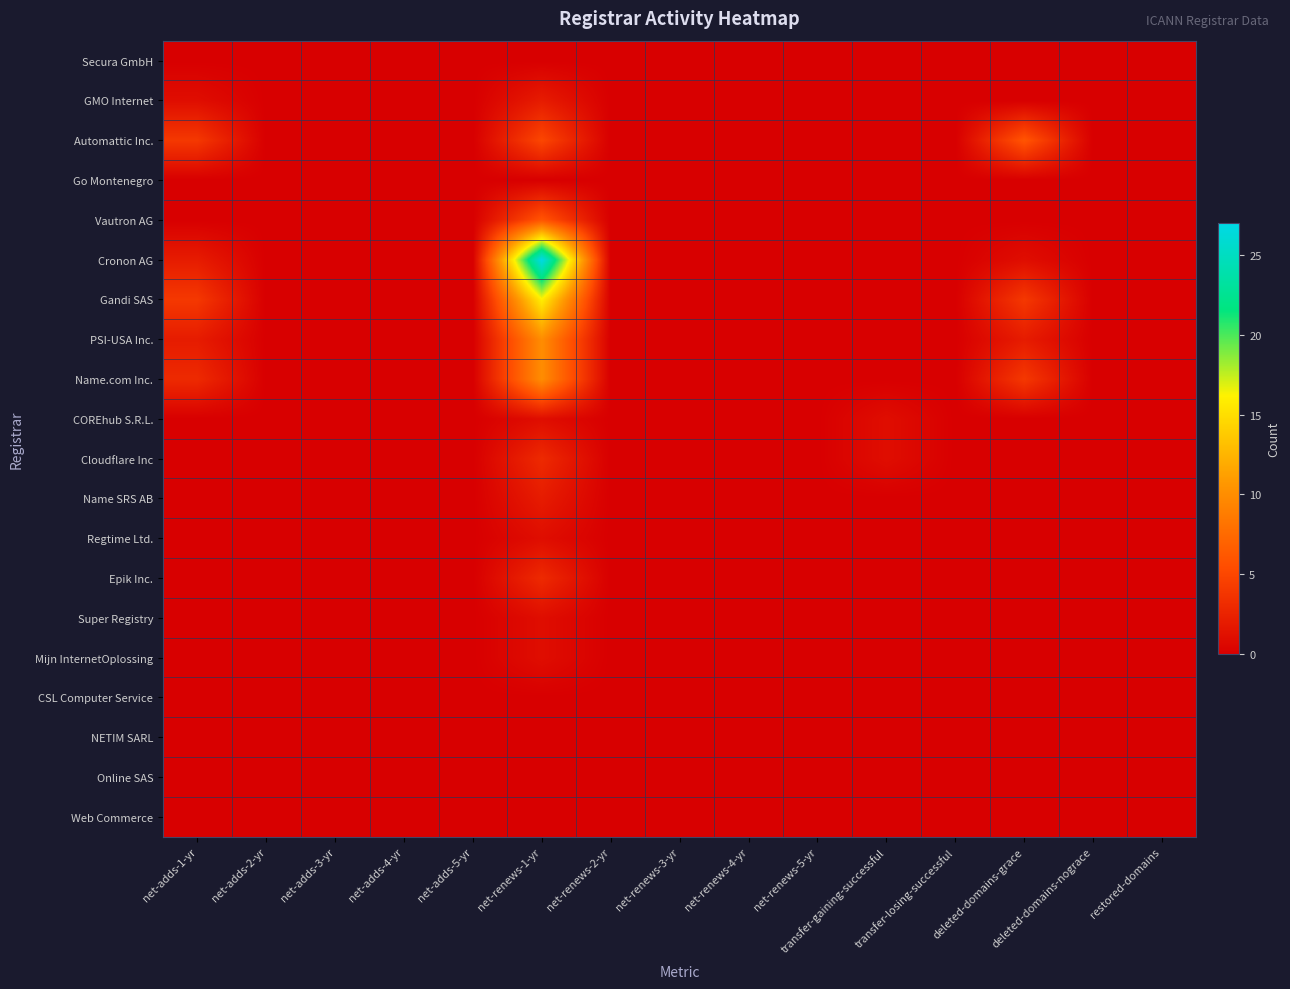

Reading left to right, extract all data points from this chart.

Secura GmbH: net-adds-1-yr=0	net-adds-2-yr=0	net-adds-3-yr=0	net-adds-4-yr=0	net-adds-5-yr=0	net-renews-1-yr=0	net-renews-2-yr=0	net-renews-3-yr=0	net-renews-4-yr=0	net-renews-5-yr=0	transfer-gaining-successful=0	transfer-losing-successful=0	deleted-domains-grace=0	deleted-domains-nograce=0	restored-domains=0
GMO Internet: net-adds-1-yr=1	net-adds-2-yr=0	net-adds-3-yr=0	net-adds-4-yr=0	net-adds-5-yr=0	net-renews-1-yr=2	net-renews-2-yr=0	net-renews-3-yr=0	net-renews-4-yr=0	net-renews-5-yr=0	transfer-gaining-successful=0	transfer-losing-successful=0	deleted-domains-grace=0	deleted-domains-nograce=0	restored-domains=0
Automattic Inc.: net-adds-1-yr=4	net-adds-2-yr=0	net-adds-3-yr=0	net-adds-4-yr=0	net-adds-5-yr=0	net-renews-1-yr=5	net-renews-2-yr=0	net-renews-3-yr=0	net-renews-4-yr=0	net-renews-5-yr=0	transfer-gaining-successful=0	transfer-losing-successful=0	deleted-domains-grace=6	deleted-domains-nograce=0	restored-domains=0
Go Montenegro: net-adds-1-yr=0	net-adds-2-yr=0	net-adds-3-yr=0	net-adds-4-yr=0	net-adds-5-yr=0	net-renews-1-yr=0	net-renews-2-yr=0	net-renews-3-yr=0	net-renews-4-yr=0	net-renews-5-yr=0	transfer-gaining-successful=0	transfer-losing-successful=0	deleted-domains-grace=0	deleted-domains-nograce=0	restored-domains=0
Vautron AG: net-adds-1-yr=0	net-adds-2-yr=0	net-adds-3-yr=0	net-adds-4-yr=0	net-adds-5-yr=0	net-renews-1-yr=6	net-renews-2-yr=0	net-renews-3-yr=0	net-renews-4-yr=0	net-renews-5-yr=0	transfer-gaining-successful=0	transfer-losing-successful=0	deleted-domains-grace=0	deleted-domains-nograce=0	restored-domains=0
Cronon AG: net-adds-1-yr=2	net-adds-2-yr=0	net-adds-3-yr=0	net-adds-4-yr=0	net-adds-5-yr=0	net-renews-1-yr=27	net-renews-2-yr=0	net-renews-3-yr=0	net-renews-4-yr=0	net-renews-5-yr=0	transfer-gaining-successful=0	transfer-losing-successful=0	deleted-domains-grace=1	deleted-domains-nograce=0	restored-domains=0
Gandi SAS: net-adds-1-yr=4	net-adds-2-yr=0	net-adds-3-yr=0	net-adds-4-yr=0	net-adds-5-yr=0	net-renews-1-yr=16	net-renews-2-yr=0	net-renews-3-yr=0	net-renews-4-yr=0	net-renews-5-yr=0	transfer-gaining-successful=0	transfer-losing-successful=0	deleted-domains-grace=4	deleted-domains-nograce=0	restored-domains=0
PSI-USA Inc.: net-adds-1-yr=2	net-adds-2-yr=0	net-adds-3-yr=0	net-adds-4-yr=0	net-adds-5-yr=0	net-renews-1-yr=10	net-renews-2-yr=0	net-renews-3-yr=0	net-renews-4-yr=0	net-renews-5-yr=0	transfer-gaining-successful=0	transfer-losing-successful=0	deleted-domains-grace=2	deleted-domains-nograce=0	restored-domains=0
Name.com Inc.: net-adds-1-yr=3	net-adds-2-yr=0	net-adds-3-yr=0	net-adds-4-yr=0	net-adds-5-yr=0	net-renews-1-yr=10	net-renews-2-yr=0	net-renews-3-yr=0	net-renews-4-yr=0	net-renews-5-yr=0	transfer-gaining-successful=0	transfer-losing-successful=0	deleted-domains-grace=4	deleted-domains-nograce=0	restored-domains=0
COREhub S.R.L.: net-adds-1-yr=0	net-adds-2-yr=0	net-adds-3-yr=0	net-adds-4-yr=0	net-adds-5-yr=0	net-renews-1-yr=1	net-renews-2-yr=0	net-renews-3-yr=0	net-renews-4-yr=0	net-renews-5-yr=0	transfer-gaining-successful=1	transfer-losing-successful=0	deleted-domains-grace=0	deleted-domains-nograce=0	restored-domains=0
Cloudflare Inc: net-adds-1-yr=0	net-adds-2-yr=0	net-adds-3-yr=0	net-adds-4-yr=0	net-adds-5-yr=0	net-renews-1-yr=3	net-renews-2-yr=0	net-renews-3-yr=0	net-renews-4-yr=0	net-renews-5-yr=0	transfer-gaining-successful=1	transfer-losing-successful=0	deleted-domains-grace=0	deleted-domains-nograce=0	restored-domains=0
Name SRS AB: net-adds-1-yr=0	net-adds-2-yr=0	net-adds-3-yr=0	net-adds-4-yr=0	net-adds-5-yr=0	net-renews-1-yr=2	net-renews-2-yr=0	net-renews-3-yr=0	net-renews-4-yr=0	net-renews-5-yr=0	transfer-gaining-successful=0	transfer-losing-successful=0	deleted-domains-grace=0	deleted-domains-nograce=0	restored-domains=0
Regtime Ltd.: net-adds-1-yr=0	net-adds-2-yr=0	net-adds-3-yr=0	net-adds-4-yr=0	net-adds-5-yr=0	net-renews-1-yr=1	net-renews-2-yr=0	net-renews-3-yr=0	net-renews-4-yr=0	net-renews-5-yr=0	transfer-gaining-successful=0	transfer-losing-successful=0	deleted-domains-grace=0	deleted-domains-nograce=0	restored-domains=0
Epik Inc.: net-adds-1-yr=0	net-adds-2-yr=0	net-adds-3-yr=0	net-adds-4-yr=0	net-adds-5-yr=0	net-renews-1-yr=3	net-renews-2-yr=0	net-renews-3-yr=0	net-renews-4-yr=0	net-renews-5-yr=0	transfer-gaining-successful=0	transfer-losing-successful=0	deleted-domains-grace=0	deleted-domains-nograce=0	restored-domains=0
Super Registry: net-adds-1-yr=0	net-adds-2-yr=0	net-adds-3-yr=0	net-adds-4-yr=0	net-adds-5-yr=0	net-renews-1-yr=1	net-renews-2-yr=0	net-renews-3-yr=0	net-renews-4-yr=0	net-renews-5-yr=0	transfer-gaining-successful=0	transfer-losing-successful=0	deleted-domains-grace=0	deleted-domains-nograce=0	restored-domains=0
Mijn InternetOplossing: net-adds-1-yr=0	net-adds-2-yr=0	net-adds-3-yr=0	net-adds-4-yr=0	net-adds-5-yr=0	net-renews-1-yr=1	net-renews-2-yr=0	net-renews-3-yr=0	net-renews-4-yr=0	net-renews-5-yr=0	transfer-gaining-successful=0	transfer-losing-successful=0	deleted-domains-grace=0	deleted-domains-nograce=0	restored-domains=0
CSL Computer Service: net-adds-1-yr=0	net-adds-2-yr=0	net-adds-3-yr=0	net-adds-4-yr=0	net-adds-5-yr=0	net-renews-1-yr=0	net-renews-2-yr=0	net-renews-3-yr=0	net-renews-4-yr=0	net-renews-5-yr=0	transfer-gaining-successful=0	transfer-losing-successful=0	deleted-domains-grace=0	deleted-domains-nograce=0	restored-domains=0
NETIM SARL: net-adds-1-yr=0	net-adds-2-yr=0	net-adds-3-yr=0	net-adds-4-yr=0	net-adds-5-yr=0	net-renews-1-yr=0	net-renews-2-yr=0	net-renews-3-yr=0	net-renews-4-yr=0	net-renews-5-yr=0	transfer-gaining-successful=0	transfer-losing-successful=0	deleted-domains-grace=0	deleted-domains-nograce=0	restored-domains=0
Online SAS: net-adds-1-yr=0	net-adds-2-yr=0	net-adds-3-yr=0	net-adds-4-yr=0	net-adds-5-yr=0	net-renews-1-yr=0	net-renews-2-yr=0	net-renews-3-yr=0	net-renews-4-yr=0	net-renews-5-yr=0	transfer-gaining-successful=0	transfer-losing-successful=0	deleted-domains-grace=0	deleted-domains-nograce=0	restored-domains=0
Web Commerce: net-adds-1-yr=0	net-adds-2-yr=0	net-adds-3-yr=0	net-adds-4-yr=0	net-adds-5-yr=0	net-renews-1-yr=0	net-renews-2-yr=0	net-renews-3-yr=0	net-renews-4-yr=0	net-renews-5-yr=0	transfer-gaining-successful=0	transfer-losing-successful=0	deleted-domains-grace=0	deleted-domains-nograce=0	restored-domains=0